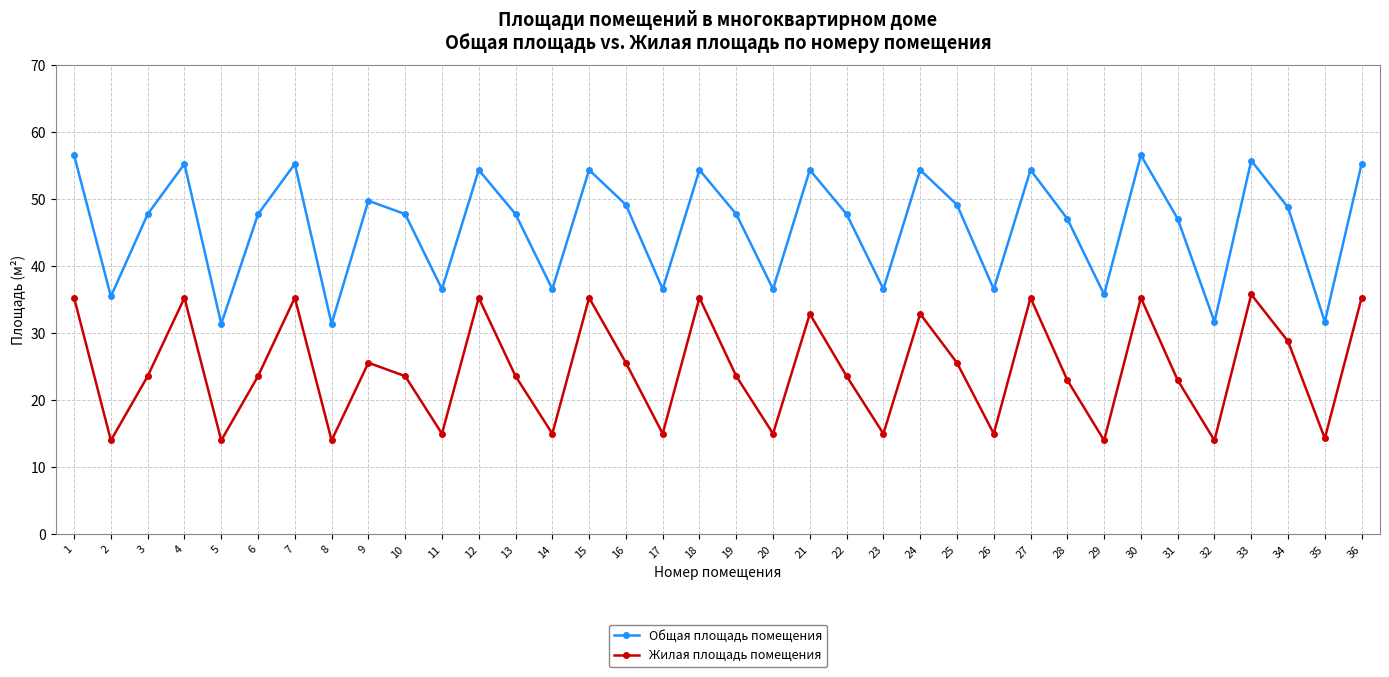

What is the smallest value displayed?

14.0